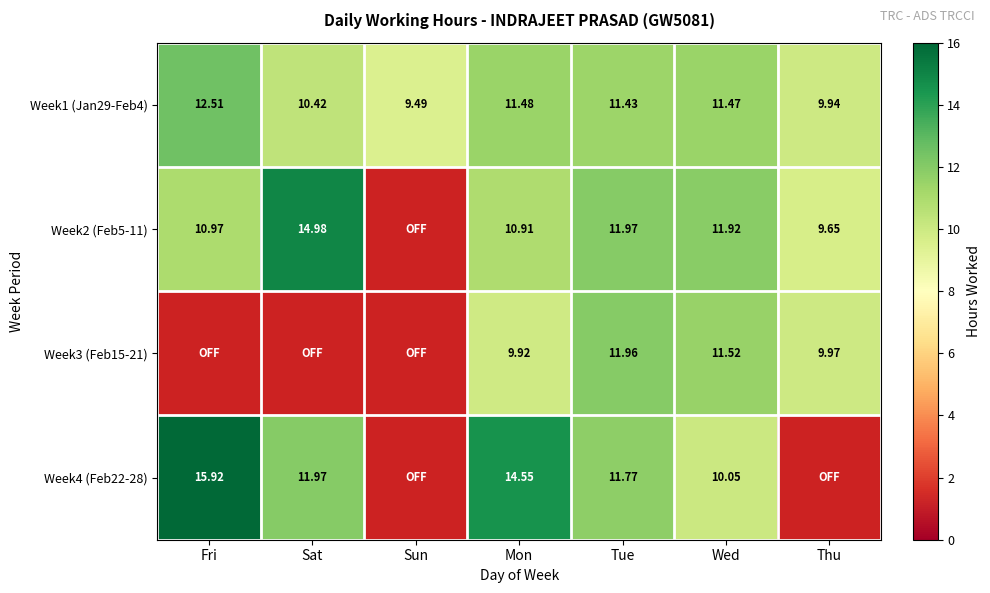

At which label does Week1 (Jan29-Feb4) first exceed 11?

Fri